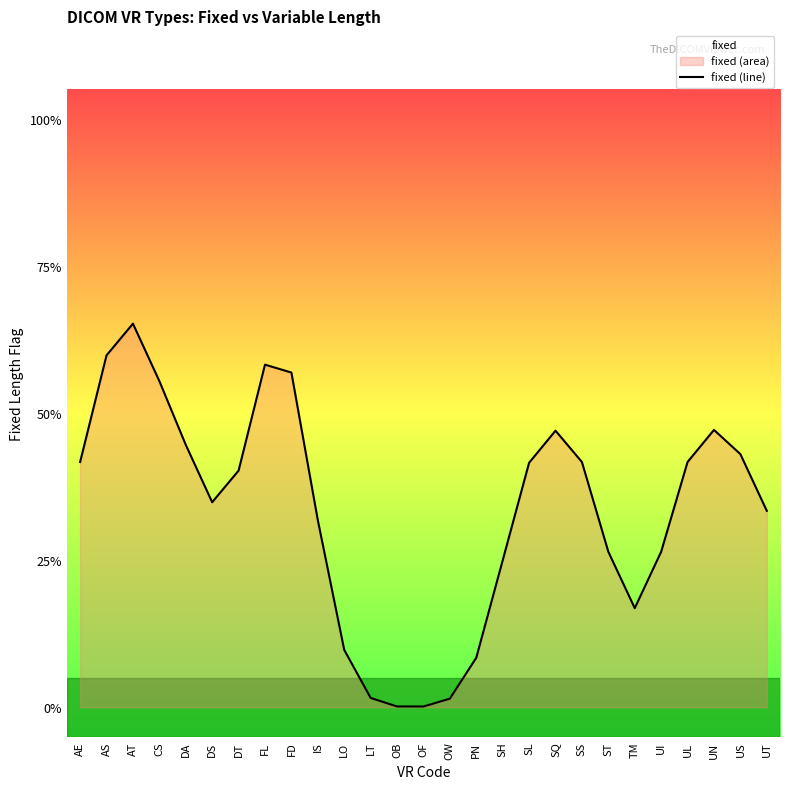

At which category does the data reach its first local valley?

DS